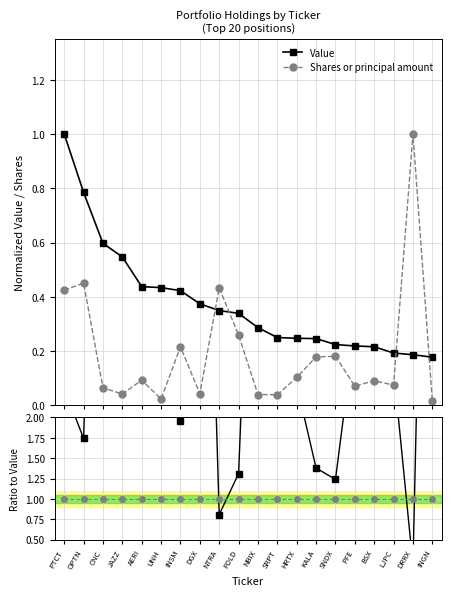

How many intersections are there between Shares or principal amount and Value?

4